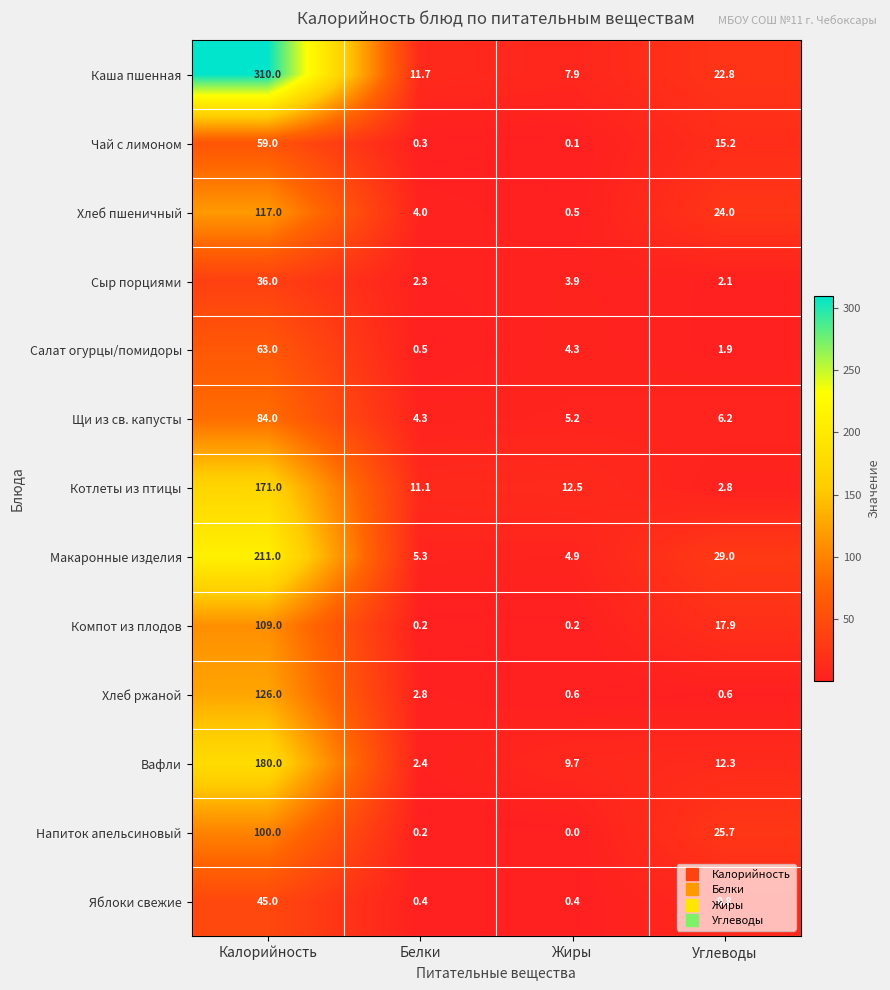

What is the spread (max minus min) of values at Жиры?

12.5